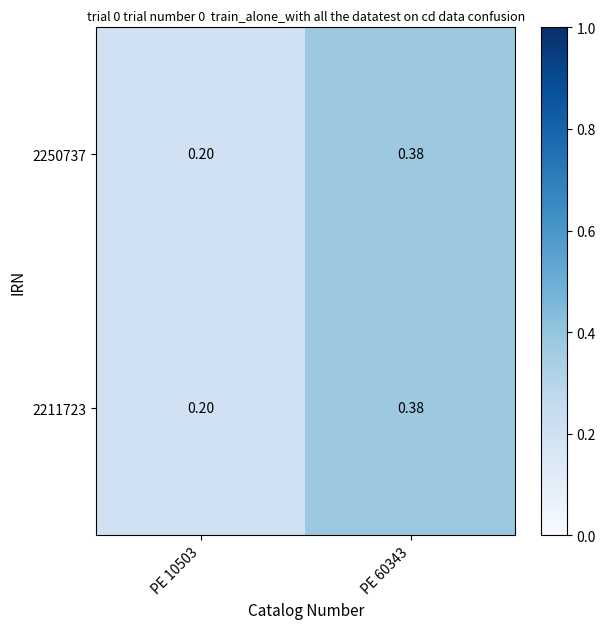

Reading left to right, transcribe all the data shown in this chart.

2250737: PE 10503=0.2	PE 60343=0.4
2211723: PE 10503=0.2	PE 60343=0.4